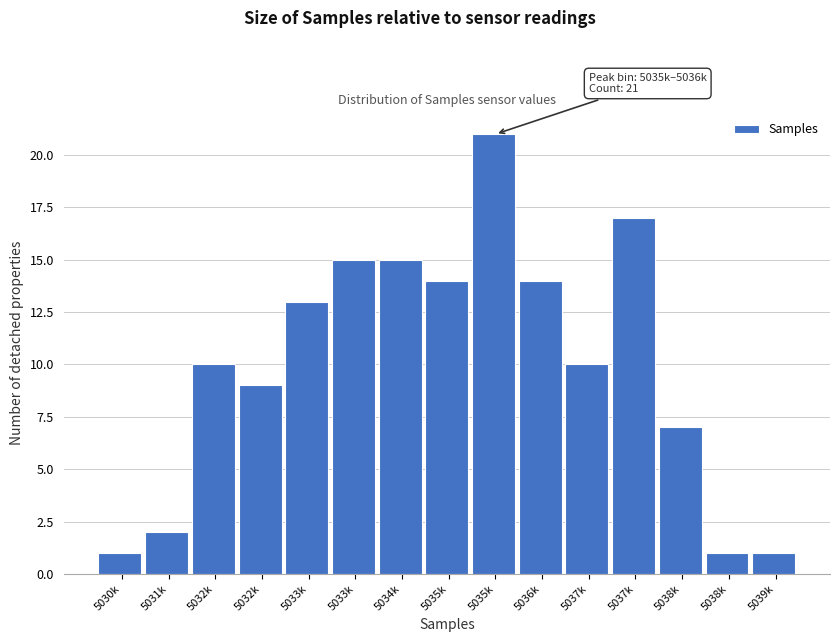

How many data points does each series have?

15